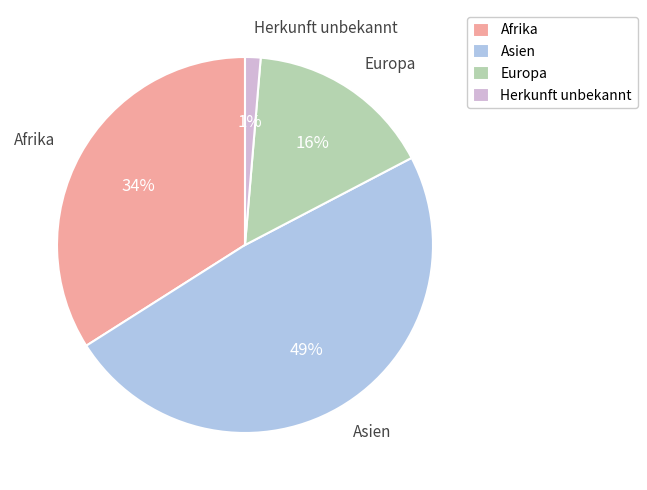

Rank the categories by value from highest to lowest.

Asien, Afrika, Europa, Herkunft unbekannt